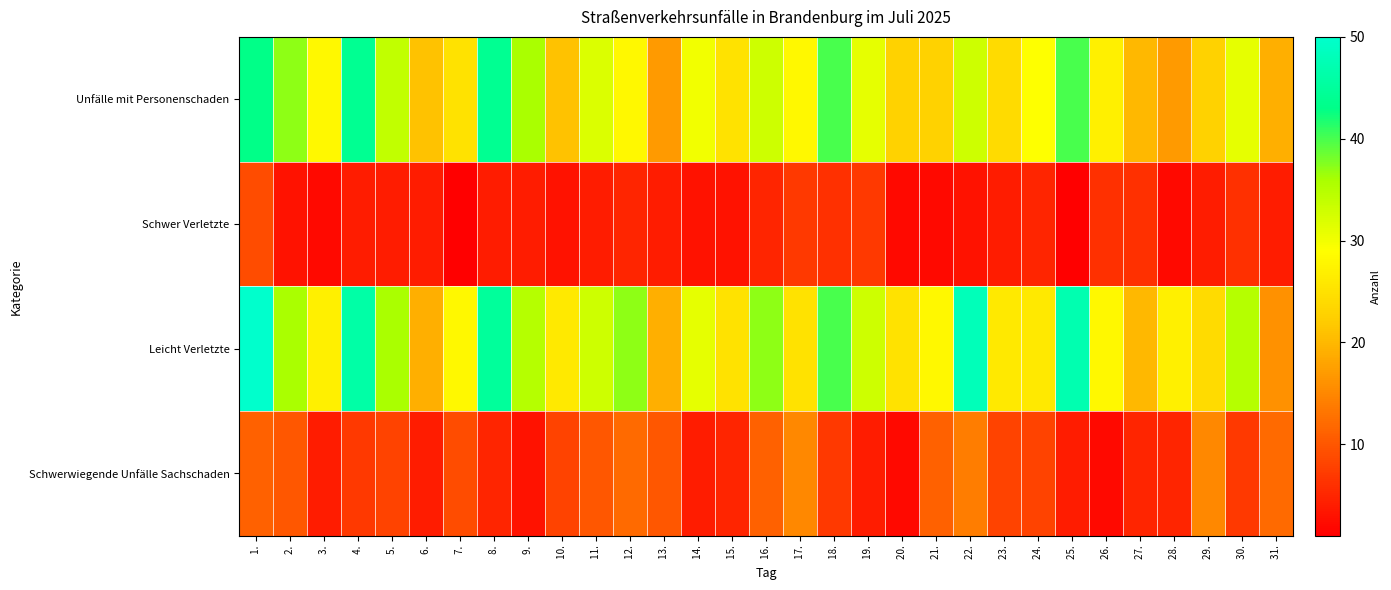

Which series has the largest range (max minus min)?

Leicht Verletzte